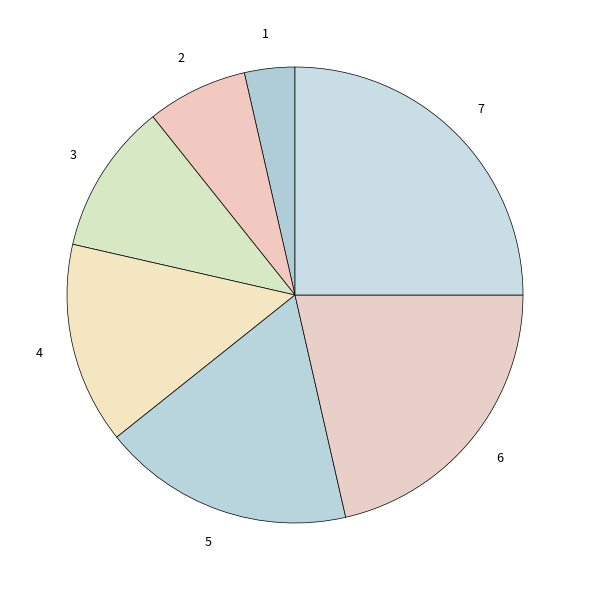

Does any single category account for the majority?

No